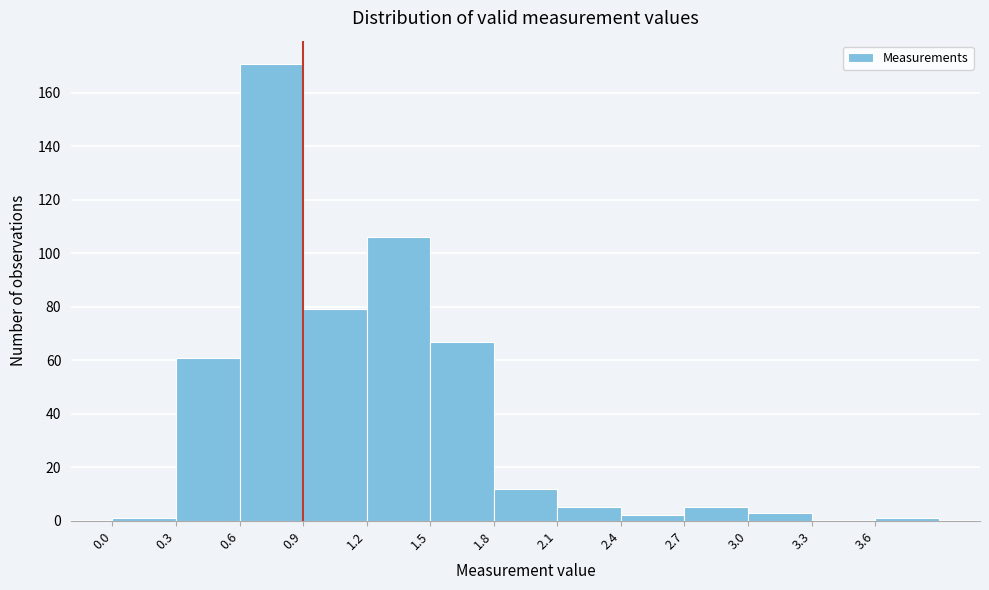

How tall is the bar that spans 2.7 to 3.0 on the x-axis? The values are not printed on the chart, so give them approximately, as read against the axis.

6